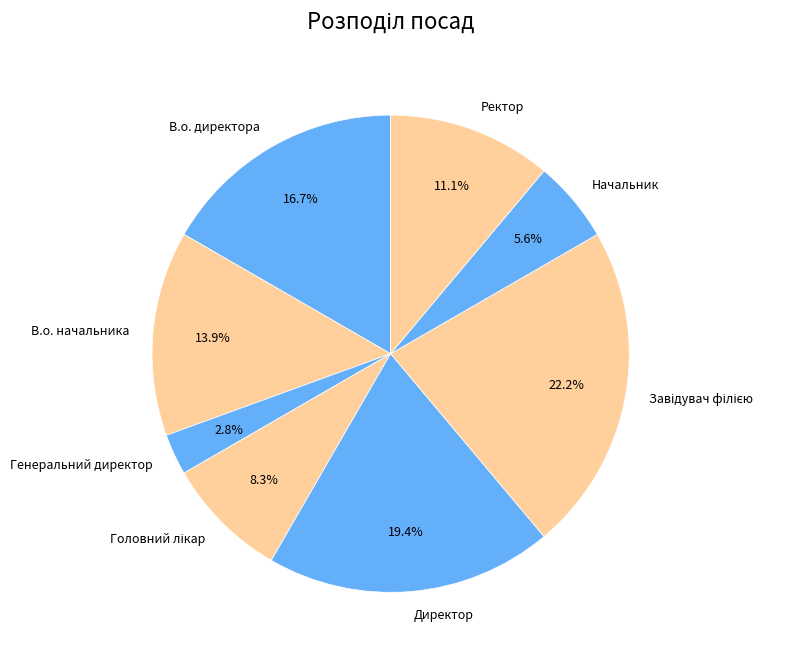

What percentage is the В.о. директора slice, to the nearest percent?

17%